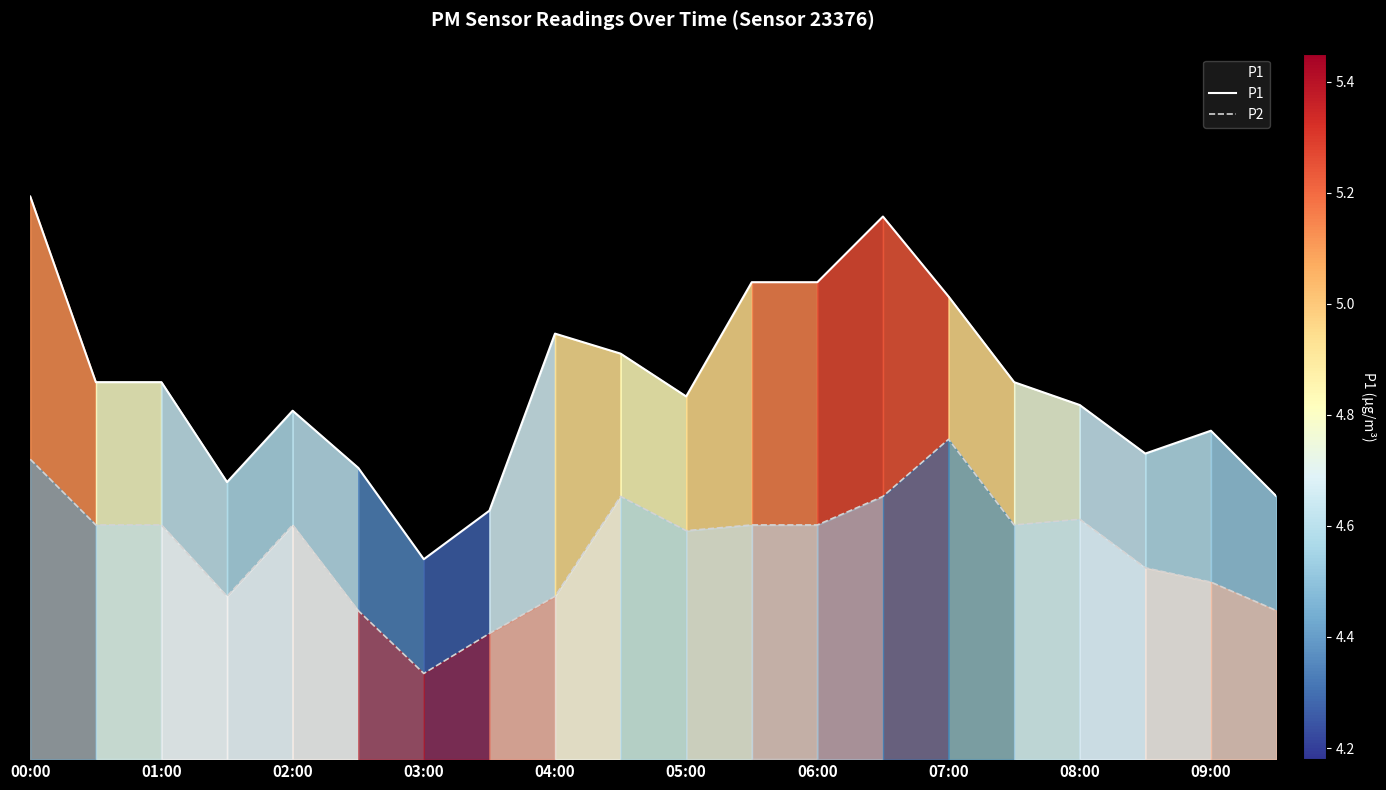

True or false: P1 and P2 cross at least once.

False